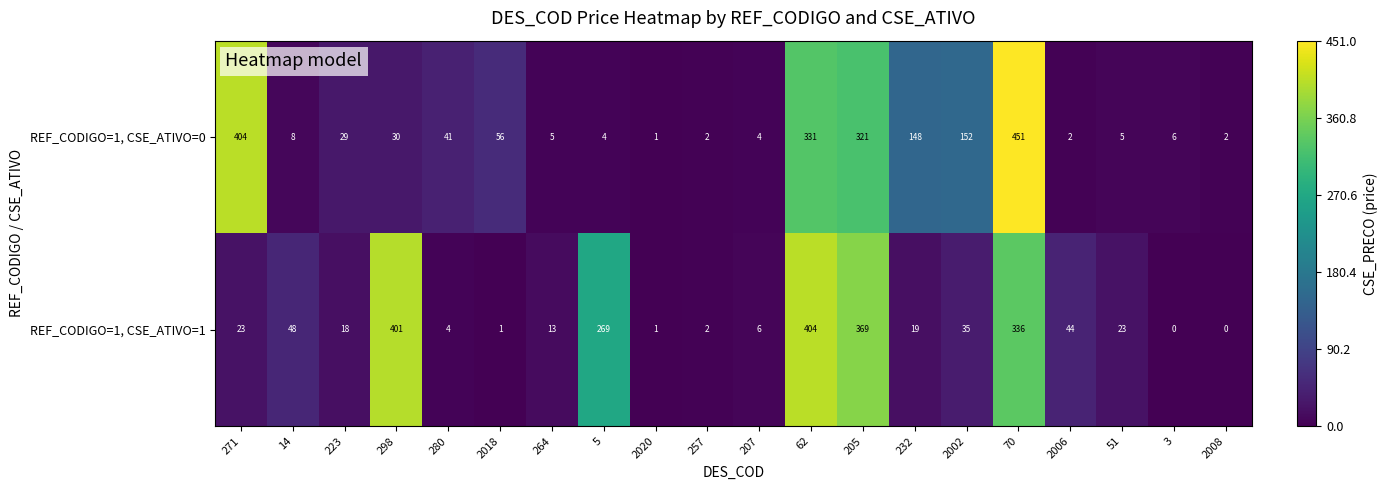

Is it true that REF_CODIGO=1, CSE_ATIVO=0 equals 195 at 271?

False